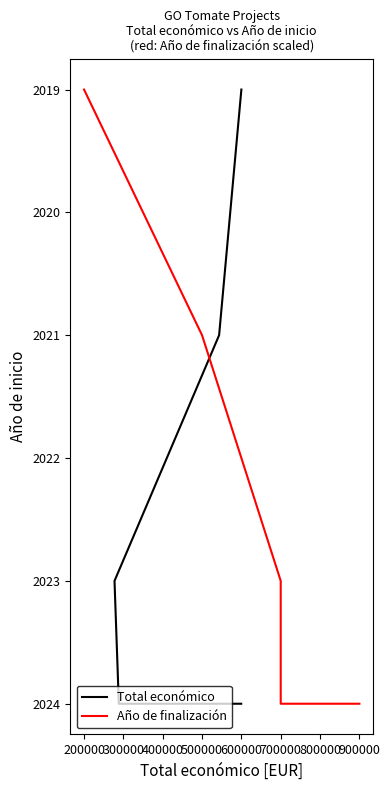

How many series are shown in this chart?

2